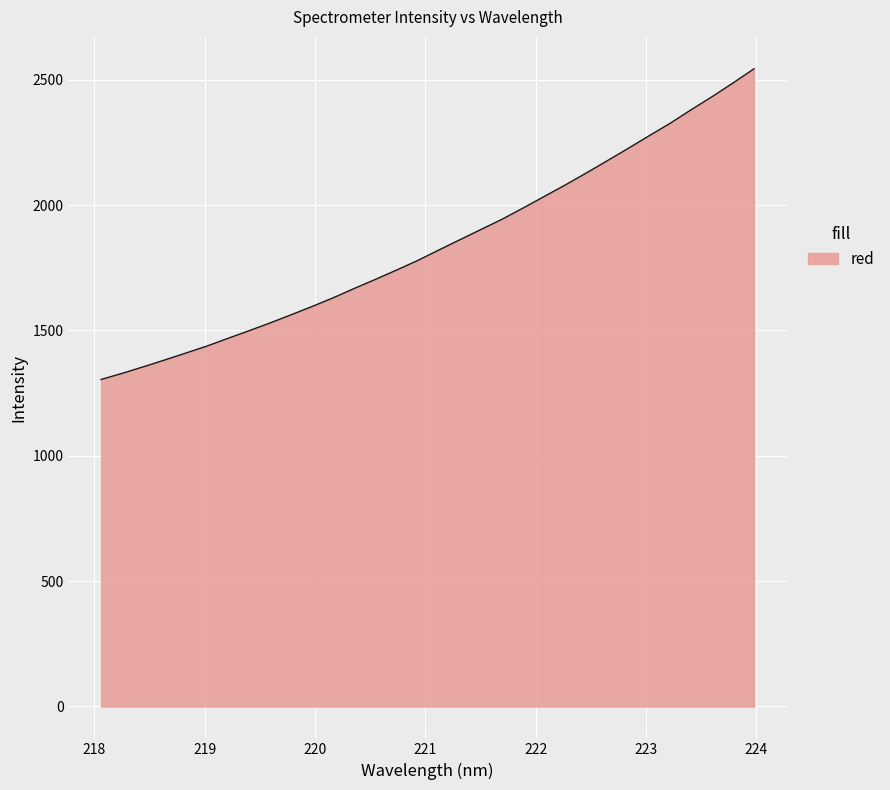

What is the minimum value shown in the chart?

1304.6